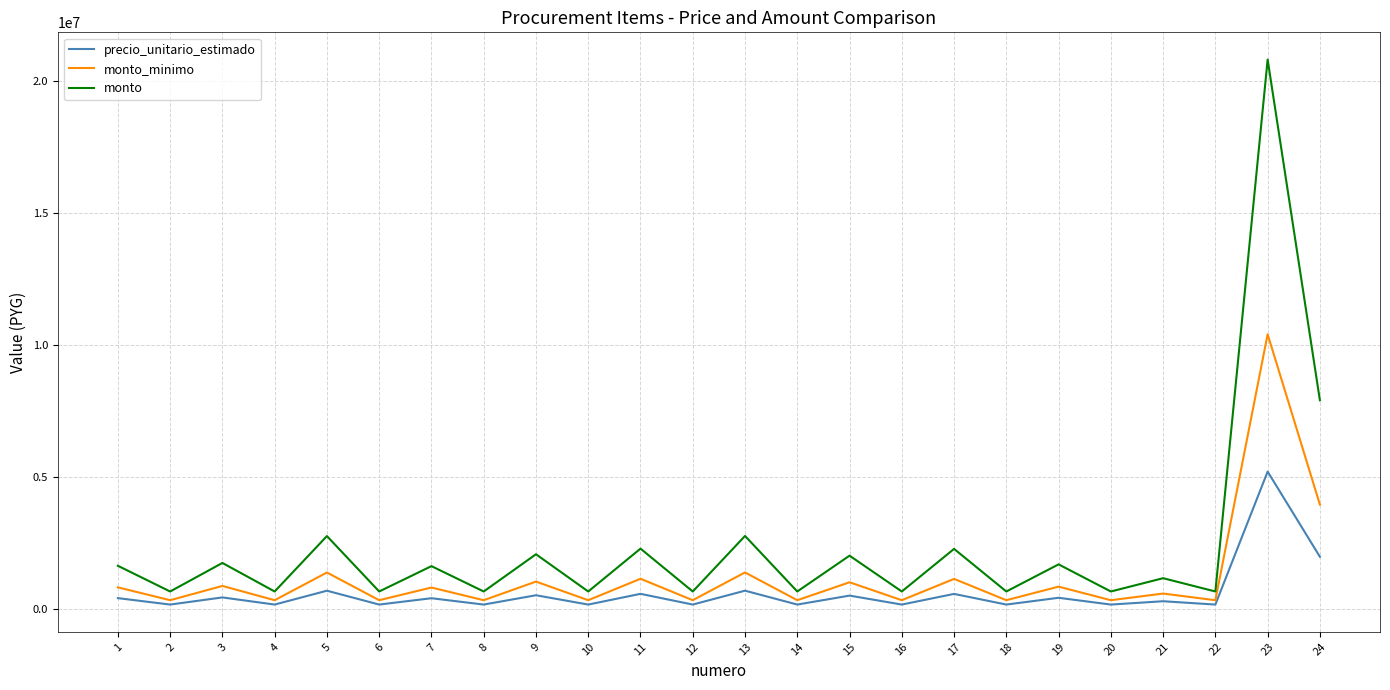

Count the number of categories in the chart.

24